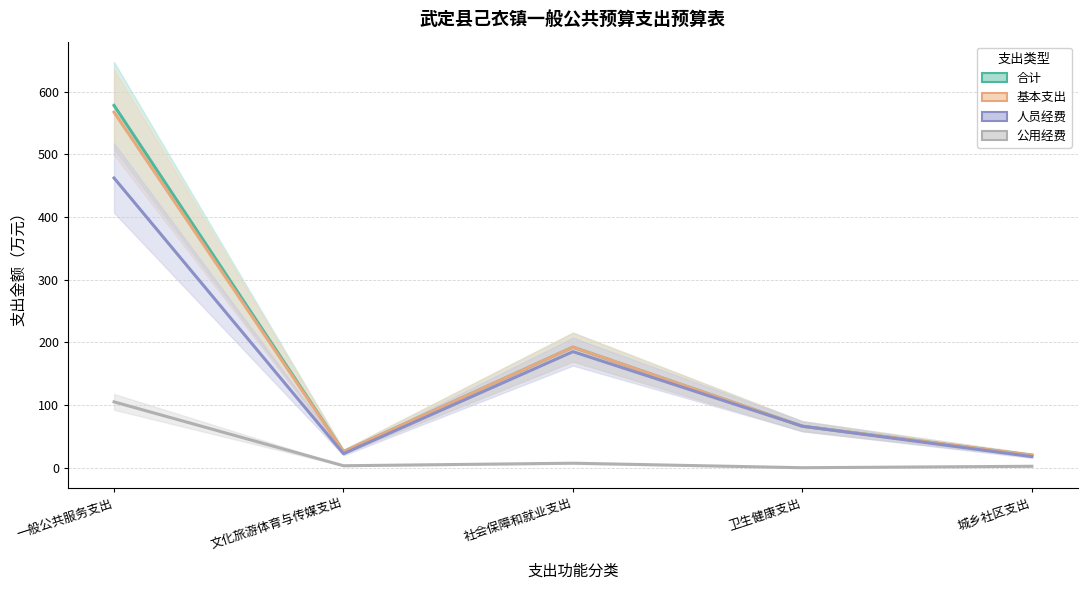

Which has a higher value, 社会保障和就业支出 or 文化旅游体育与传媒支出?

社会保障和就业支出